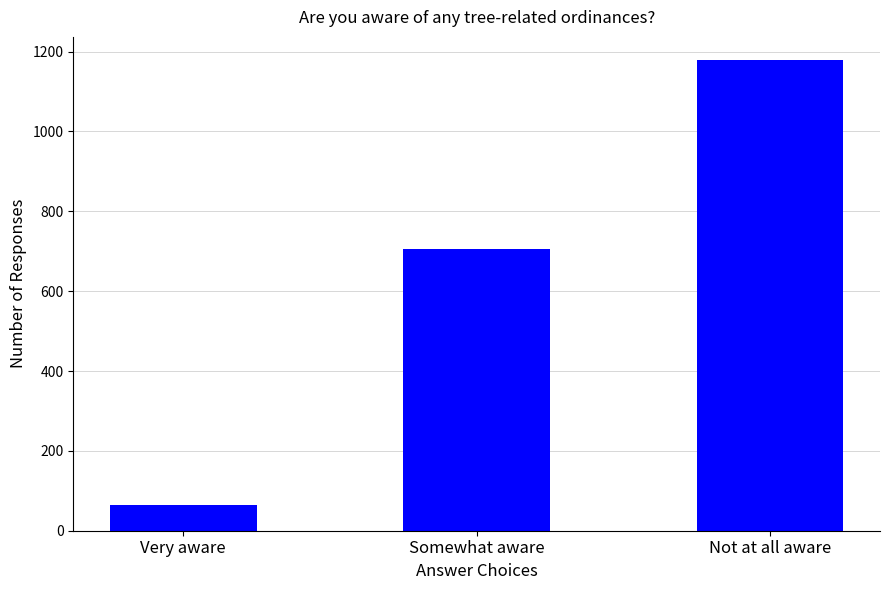

What is the sum of all values?

1949